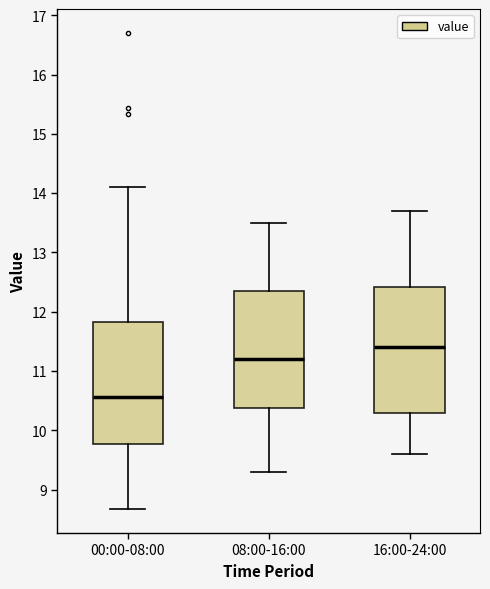

Reading left to right, read every box against the y-axis: the position of its median line, the range the box covers, and the ends of its whiskers. The values are not printed on the chart, so give them approximately, as read against the axis.

00:00-08:00: median 10.6, box 9.8 to 11.8, whiskers 8.7 to 14.1
08:00-16:00: median 11.2, box 10.4 to 12.4, whiskers 9.3 to 13.5
16:00-24:00: median 11.4, box 10.3 to 12.4, whiskers 9.6 to 13.7